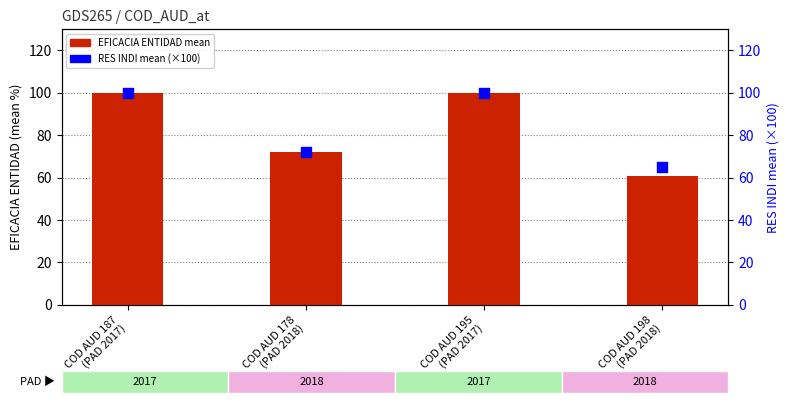

At how many categories does at least one series exceed 68?

3